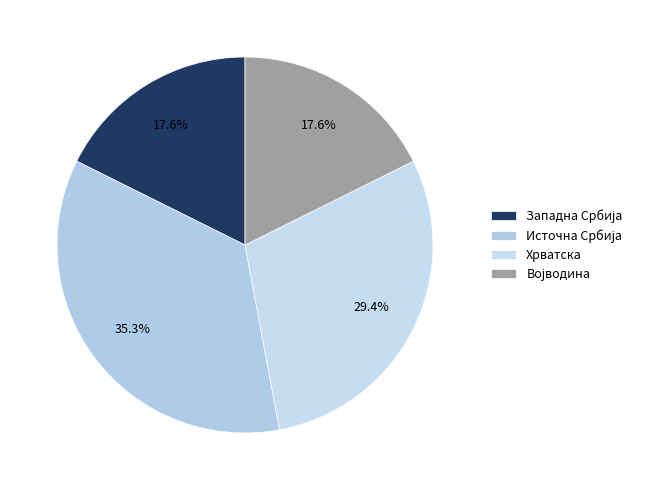

The Хрватска slice represents 29% of the pie. True or false?

True